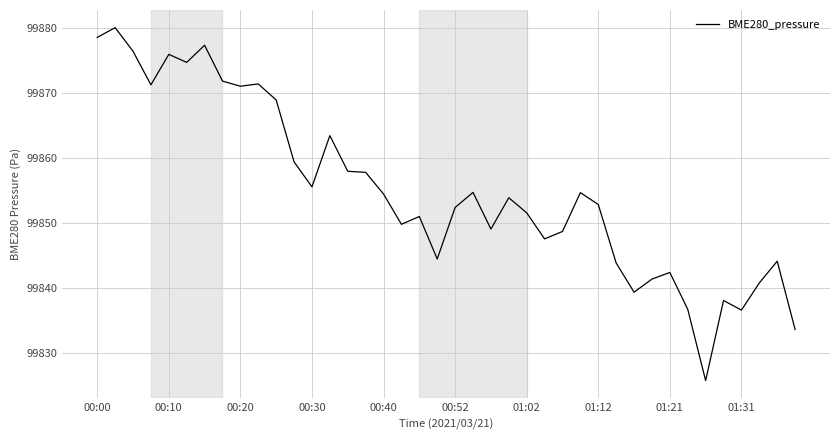

Does the chart display data point markers on the line(s)?

No